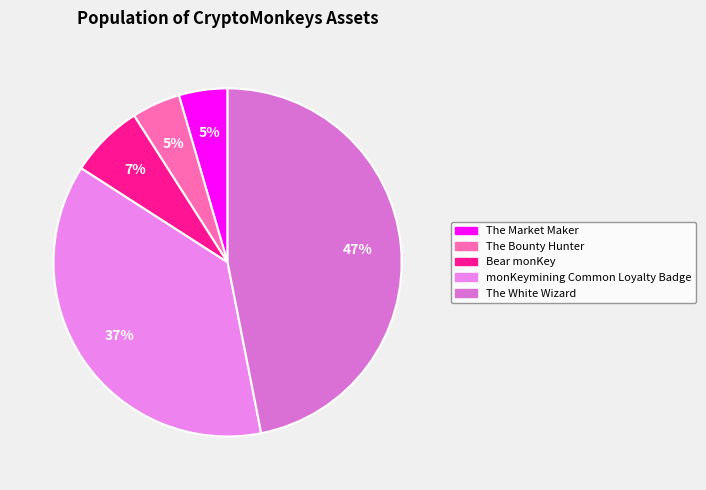

To the nearest percent, what percentage of the pie is The White Wizard?

47%